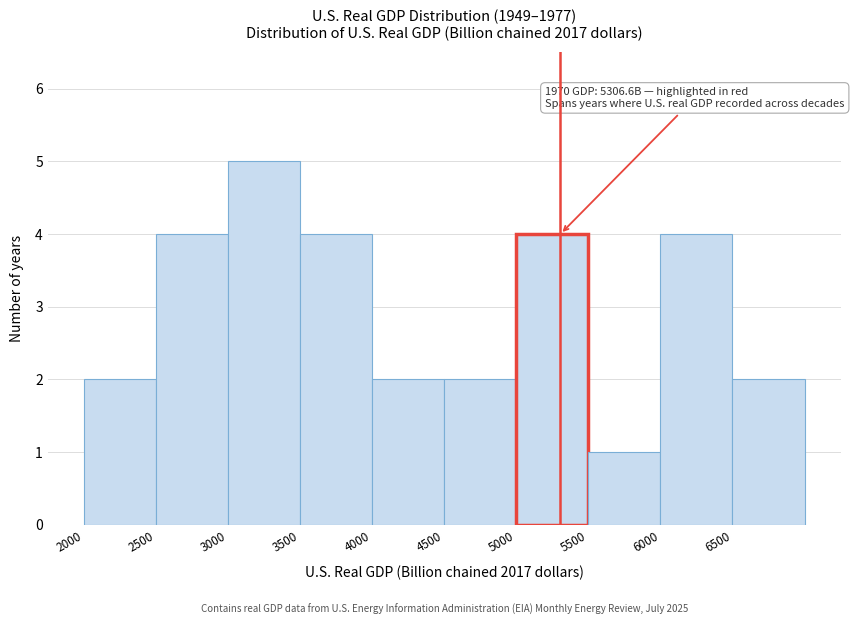

Which range on the x-axis has the tallest bar?

3000 to 3500